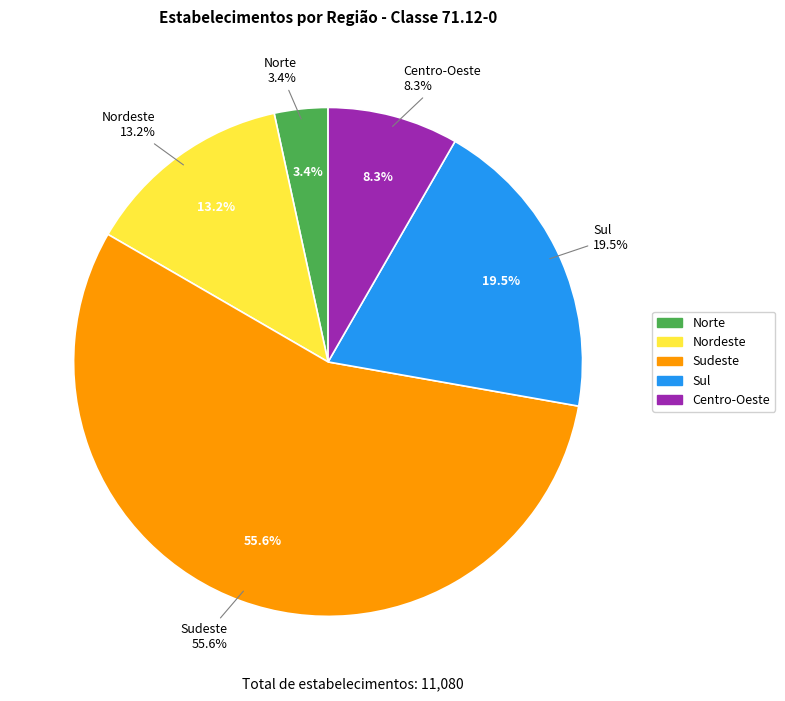

Which category has the biggest portion of the pie?

Sudeste